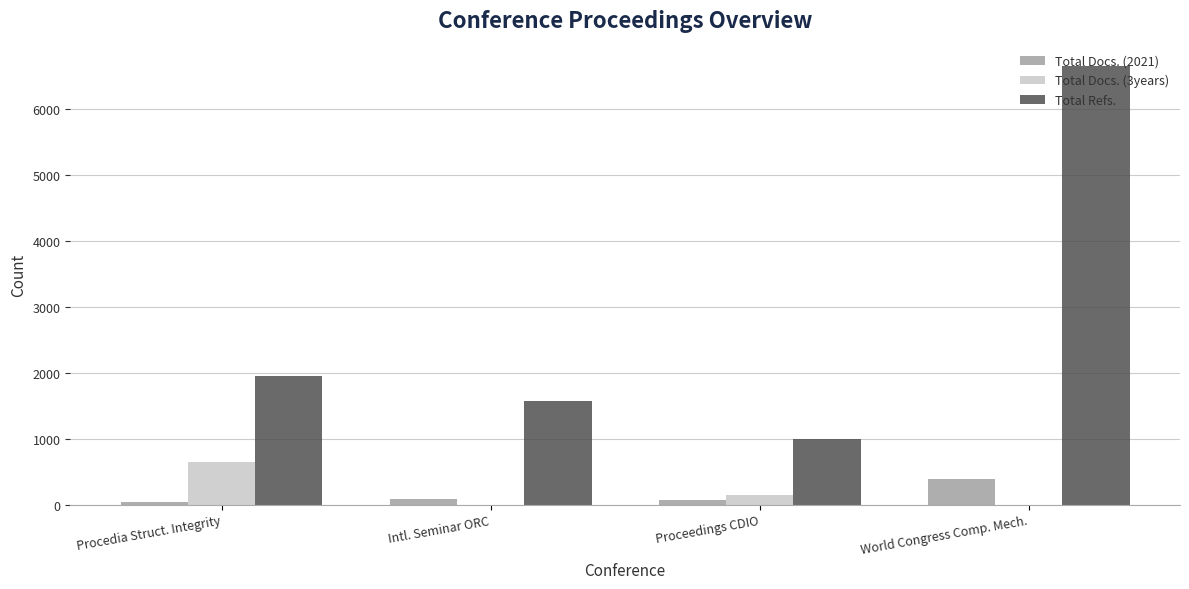

Which series changed the most between Proceedings CDIO and World Congress Comp. Mech.?

Total Refs.